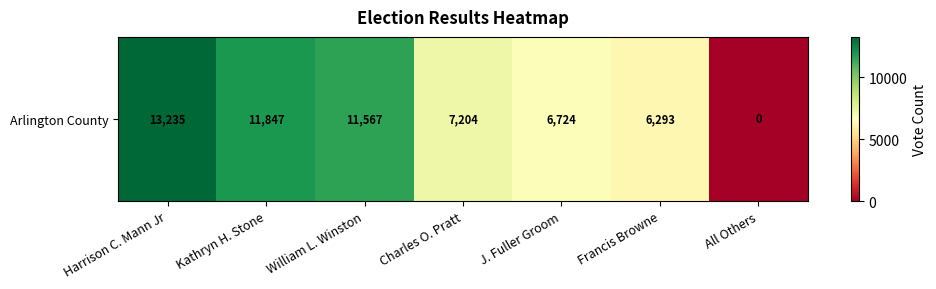

Reading right to left, extract all data points from this chart.

All Others=0	Francis Browne=6293	J. Fuller Groom=6724	Charles O. Pratt=7204	William L. Winston=11567	Kathryn H. Stone=11847	Harrison C. Mann Jr=13235